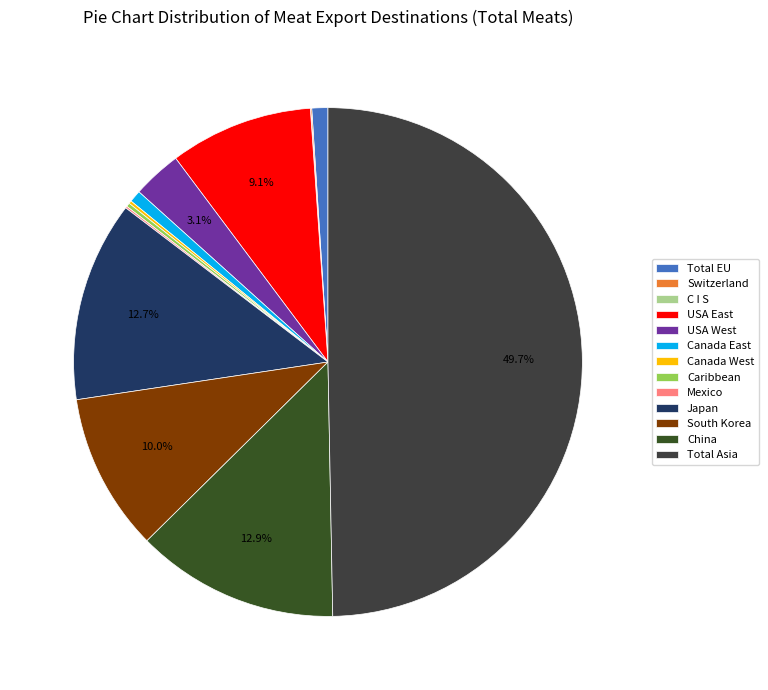

To the nearest percent, what percentage of the pie is USA East?

9%